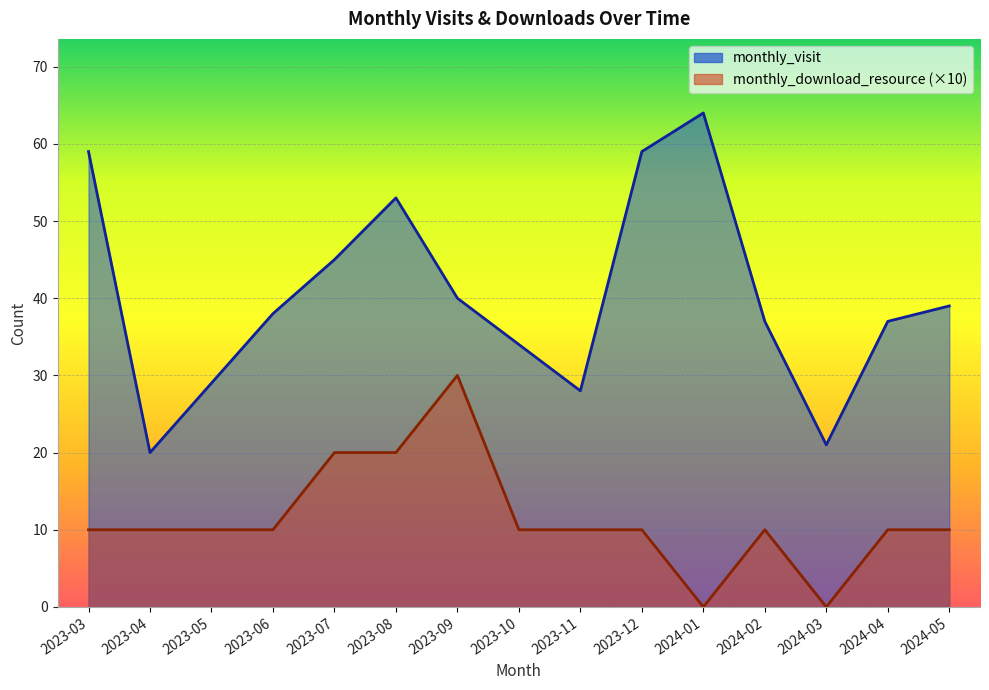

What is the difference between the highest and lowest values at 2024-01?

64